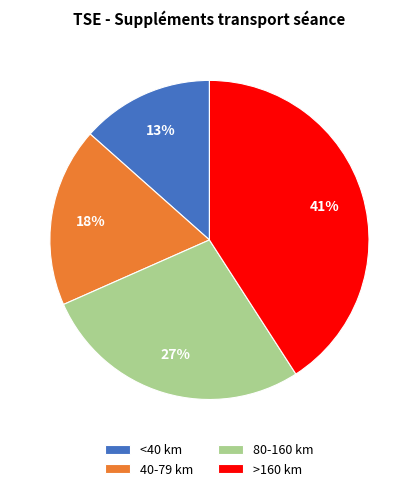

Which has a higher value, 40-79 km or <40 km?

40-79 km